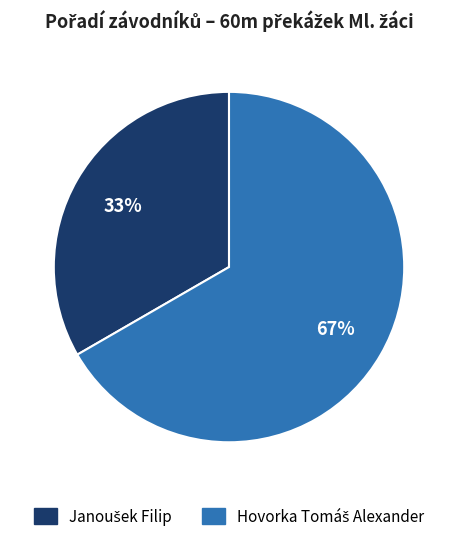

To the nearest percent, what is the average slice percentage?

50%